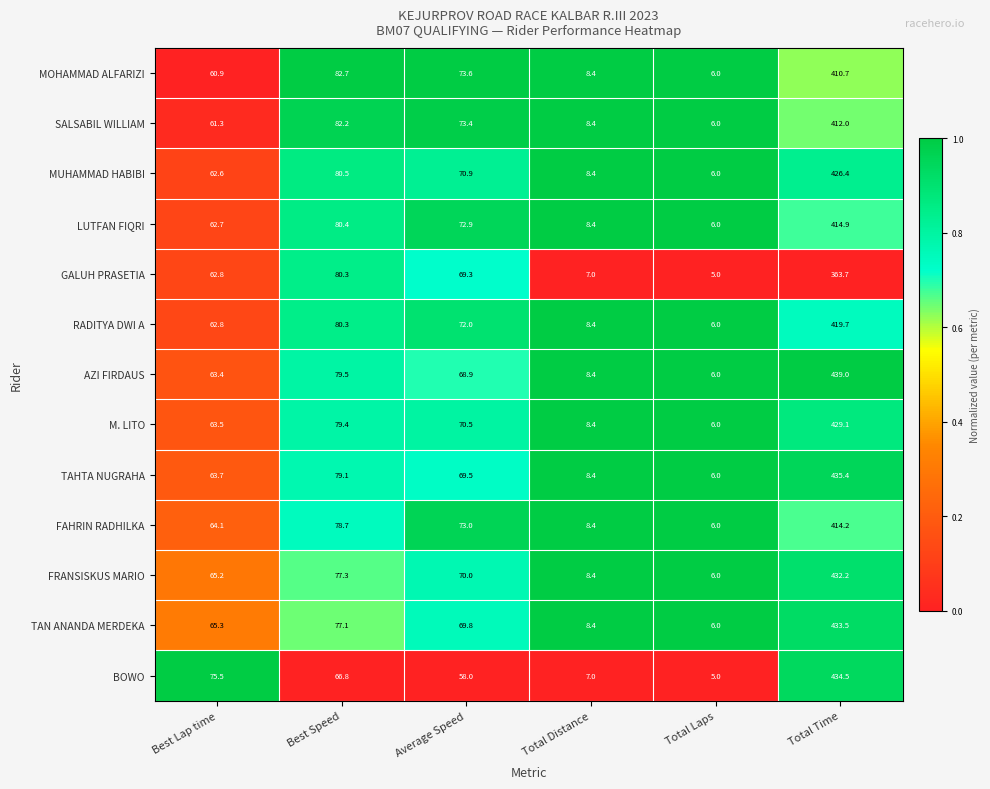

What is the spread (max minus min) of values at Average Speed?

15.6